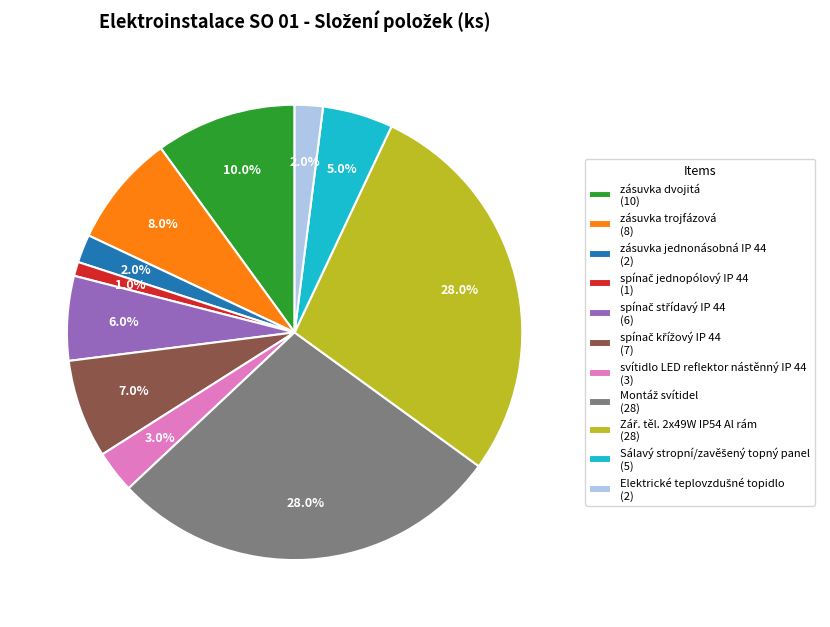

Which has a higher value, svítidlo LED reflektor nástěnný IP 44 (3) or zásuvka jednonásobná IP 44 (2)?

svítidlo LED reflektor nástěnný IP 44 (3)